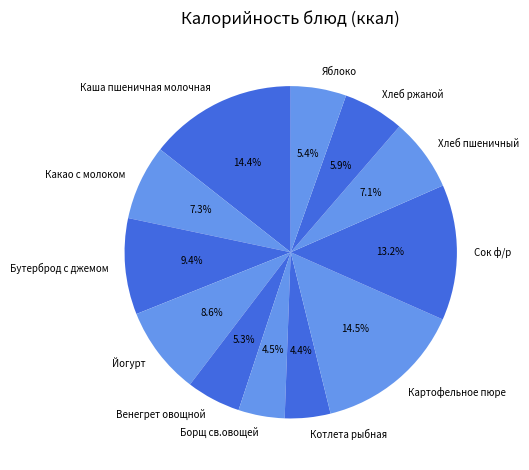

To the nearest percent, what is the average slice percentage?

8%